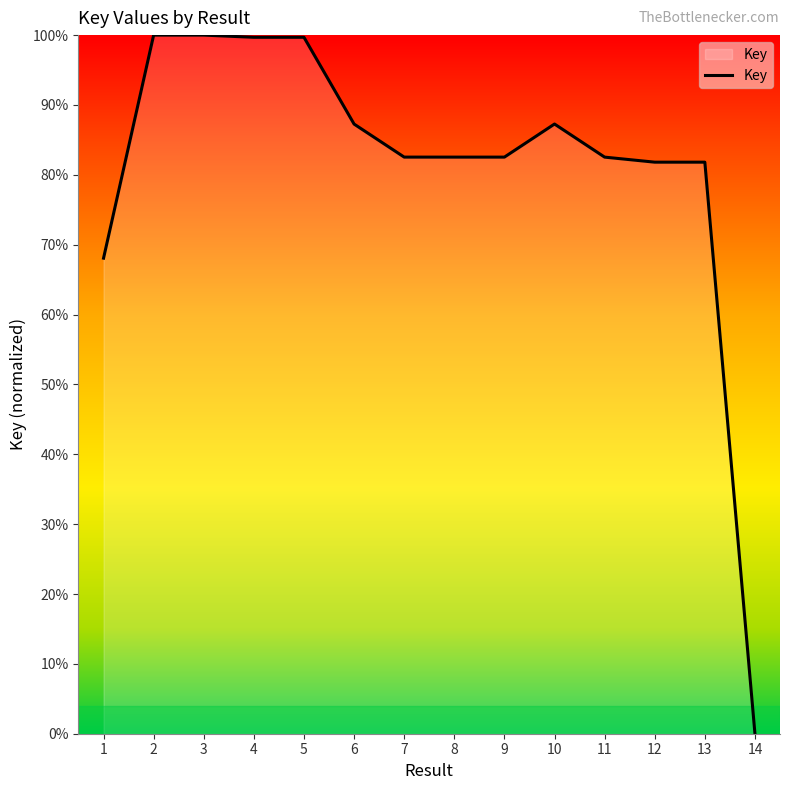

What is the change in value from 2 to 6?

-12.7